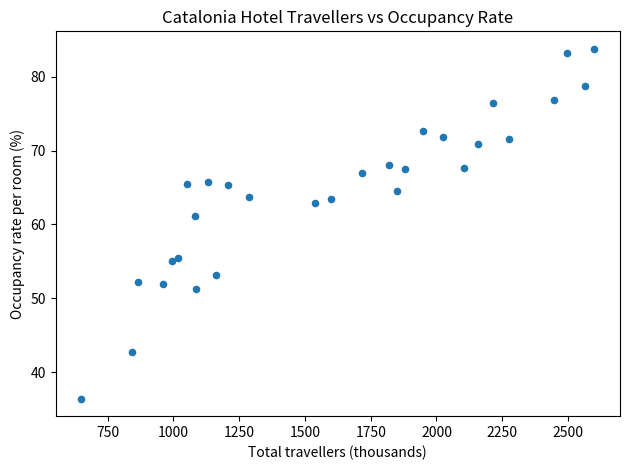

What Y value in the scatter plot is closest to 60?

61.2